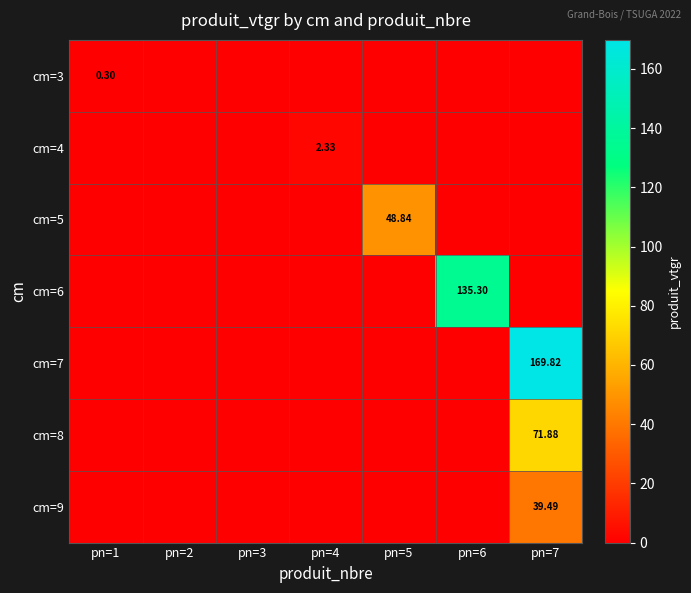

Is the value of cm=5 at pn=2 greater than the value of cm=9 at pn=2?

No